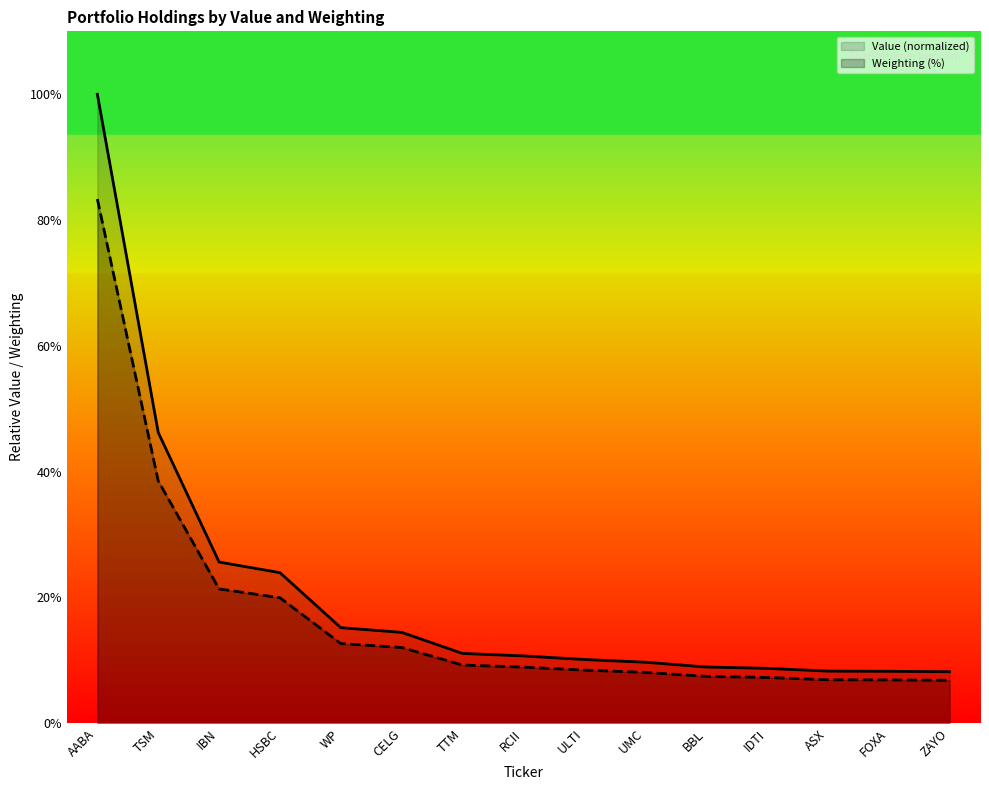

What is the label of the 9th point from the left?

ULTI